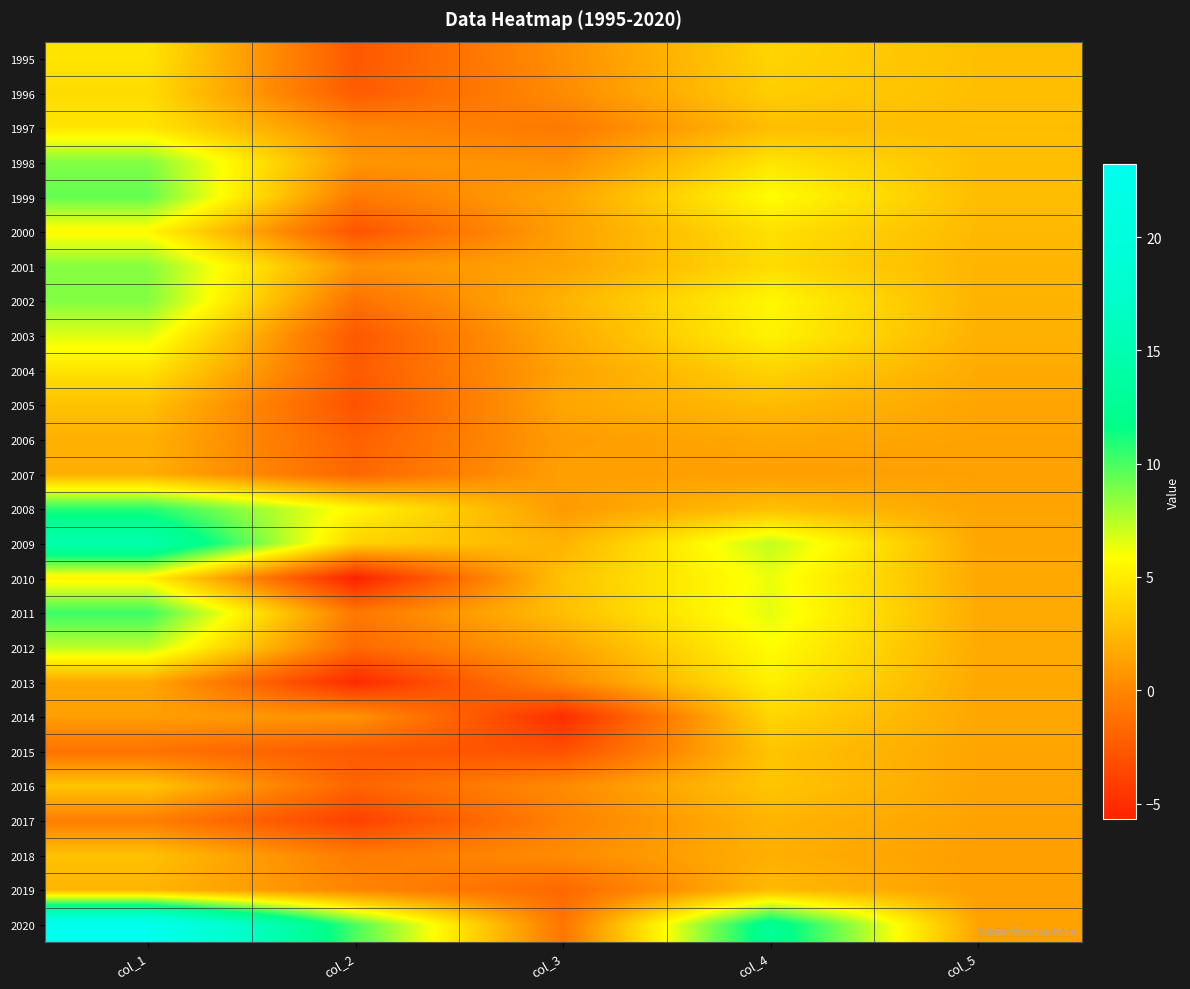

At col_4, list the series in order from largest to smallest.

2020, 2009, 2011, 2010, 1999, 2012, 2002, 2003, 2013, 1998, 2000, 2001, 2014, 1995, 2004, 1996, 2016, 2015, 2008, 1997, 2005, 2019, 2017, 2018, 2006, 2007